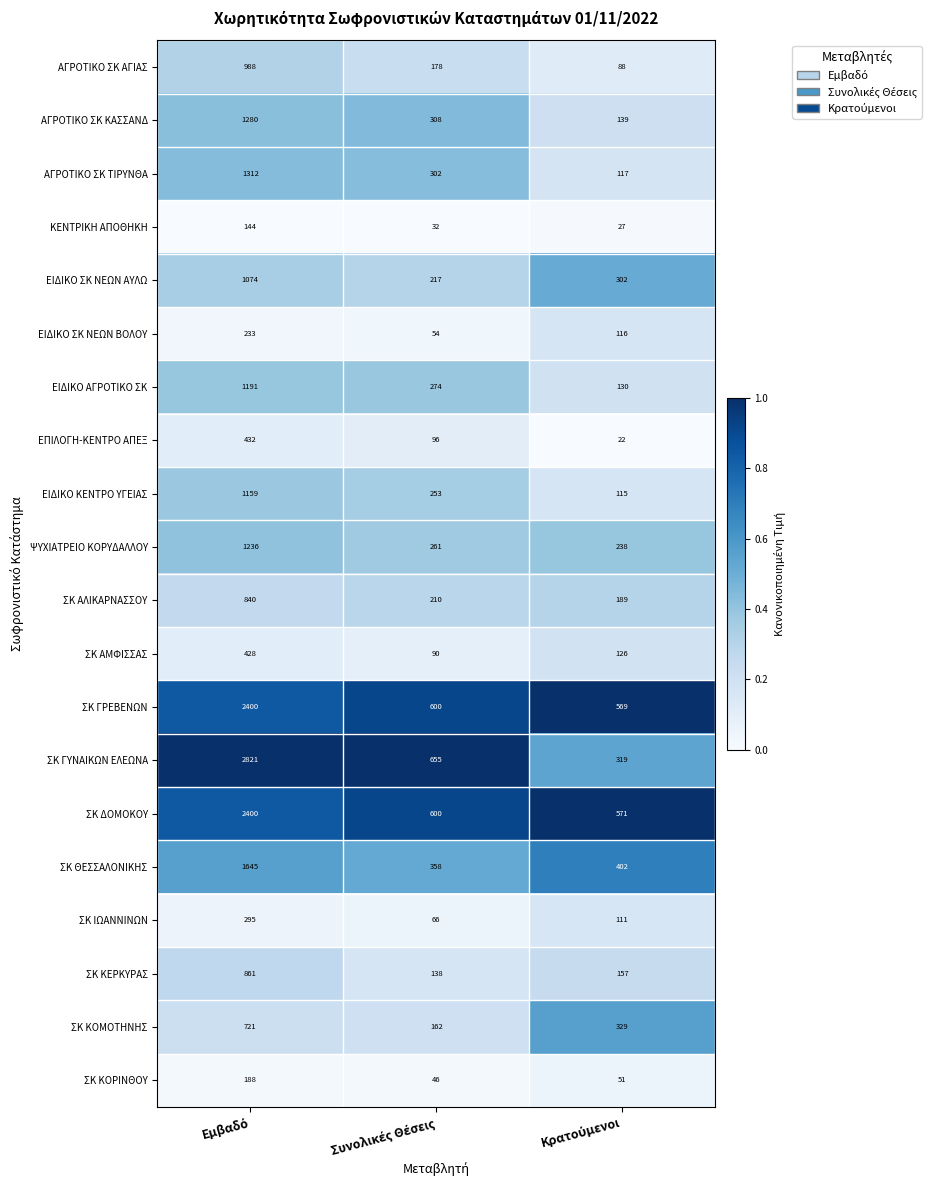

What is the maximum value for ΣΚ ΚΟΡΙΝΘΟΥ?

188